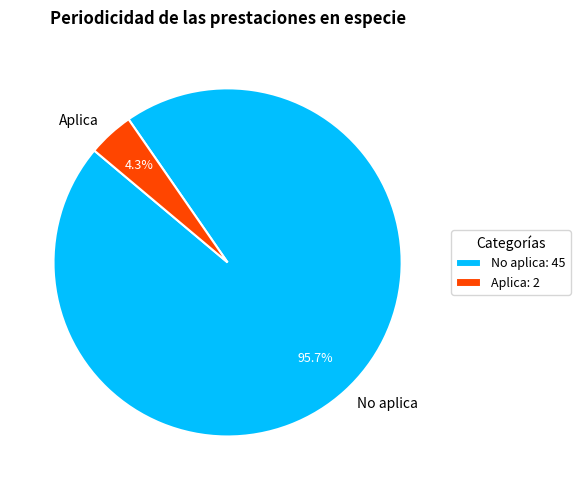

Between No aplica and Aplica, which is larger?

No aplica